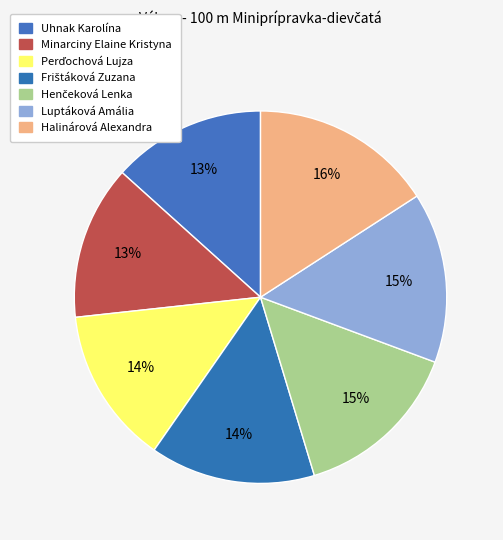

How many slices are in this pie chart?

7